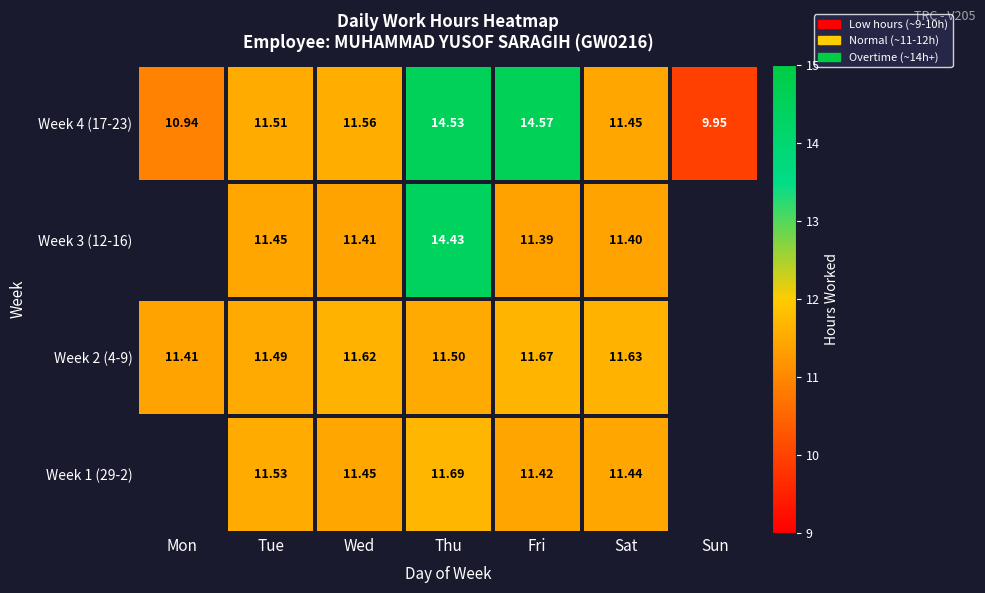

Is the value of Week 4 (17-23) at Tue greater than the value of Week 1 (29-2) at Wed?

Yes